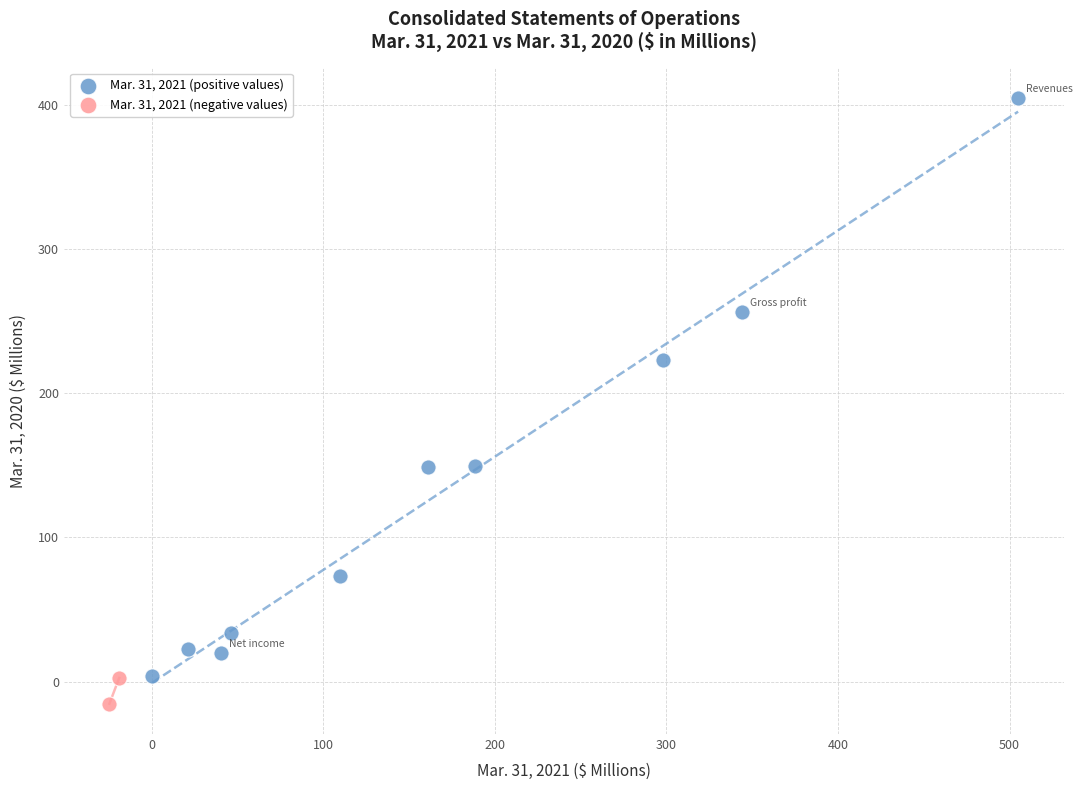

What are all the series names shown in the legend?

Mar. 31, 2021 (positive values), Mar. 31, 2021 (negative values)